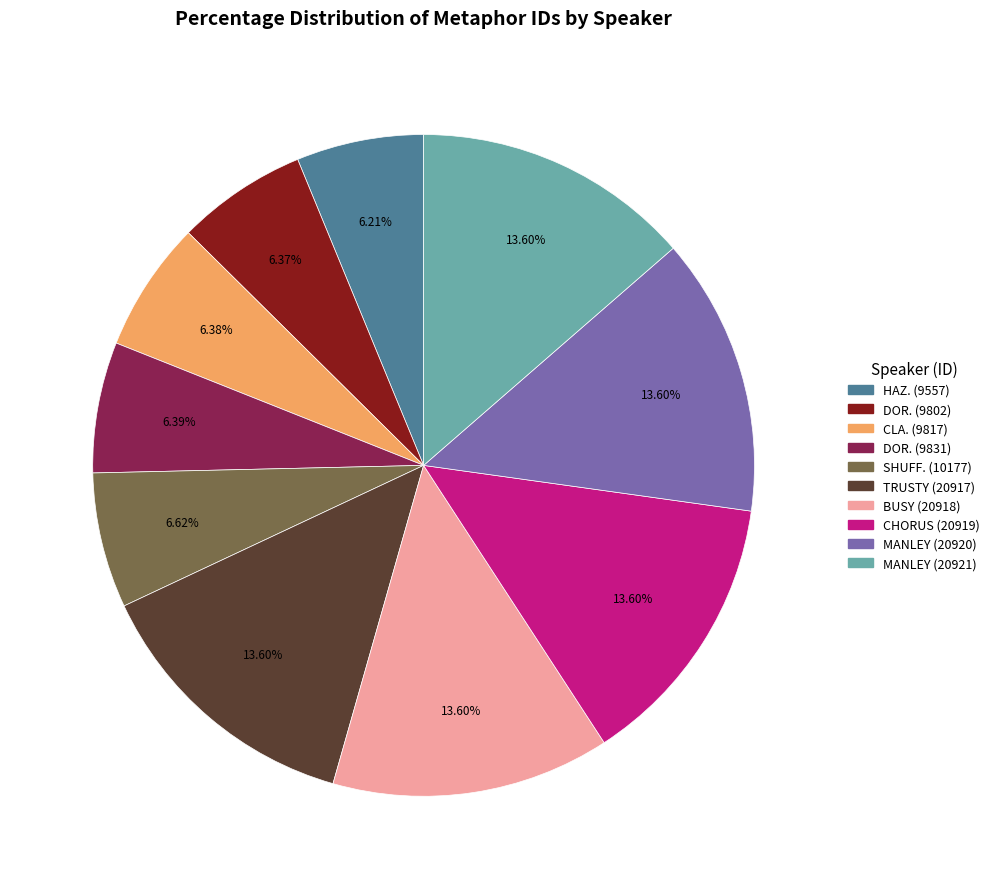

What is the ratio of the value at HAZ. (9557) to the value at DOR. (9802)?

1.0